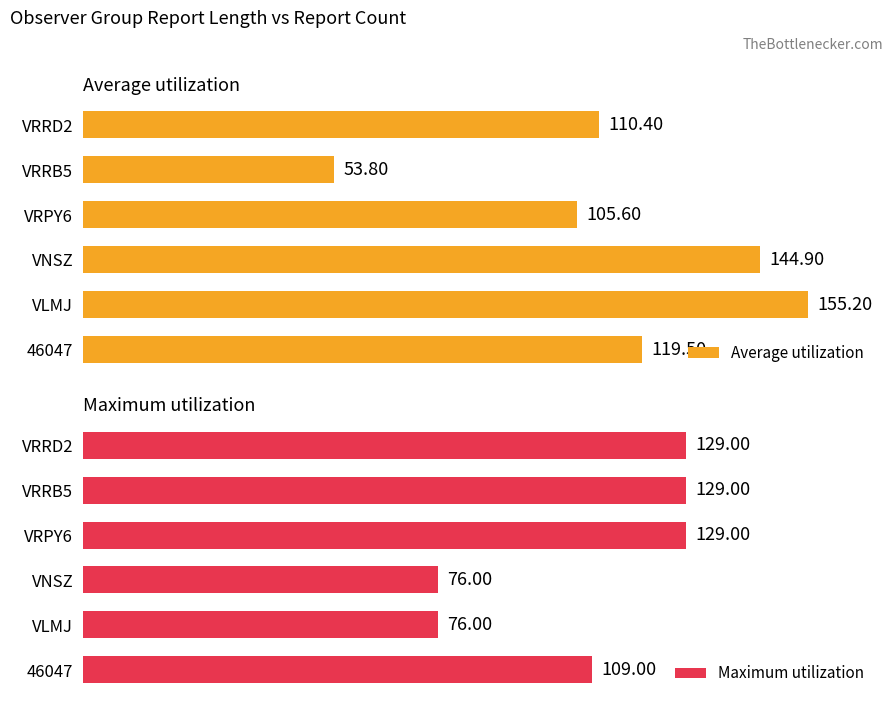

Which category has the highest value in the Average utilization series?

VLMJ